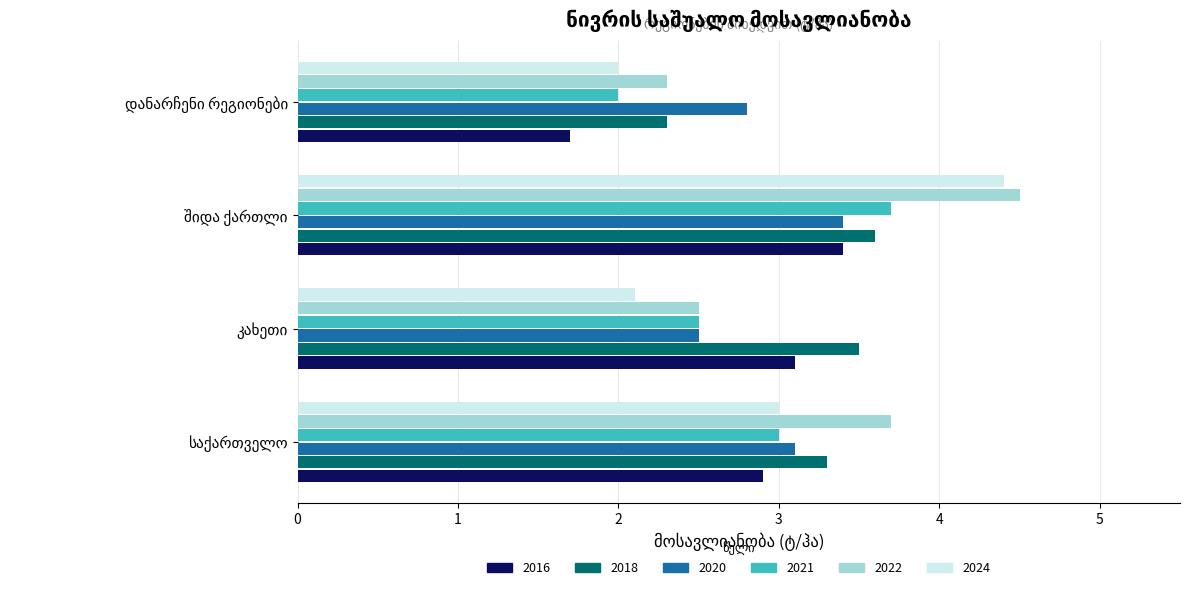

At how many categories does at least one series exceed 1?

4